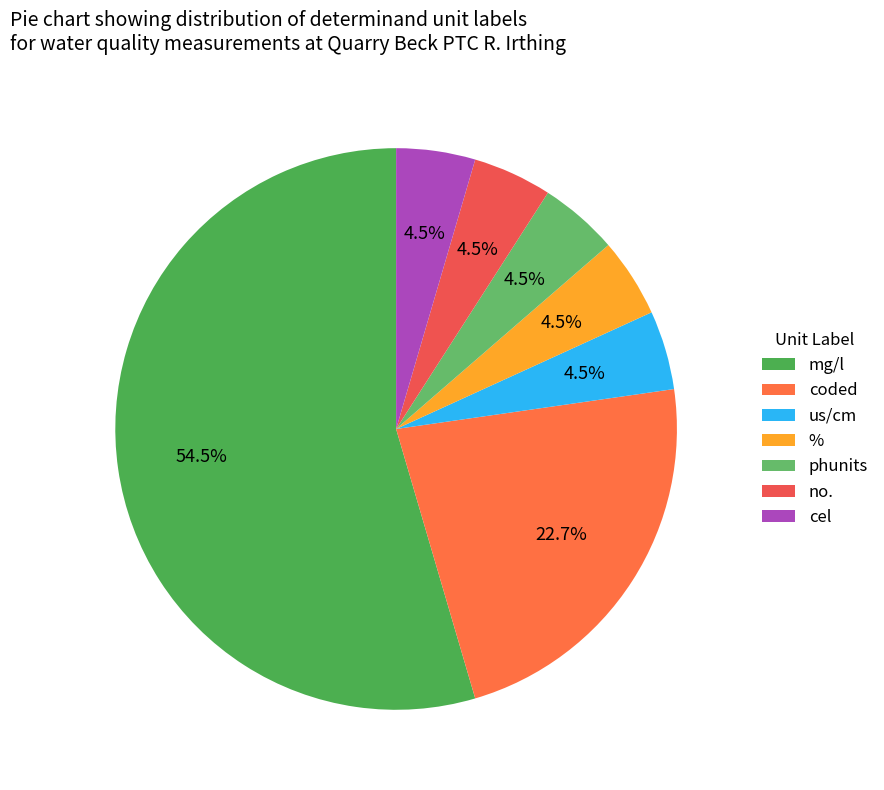

What is the ratio of the value at us/cm to the value at mg/l?

0.1